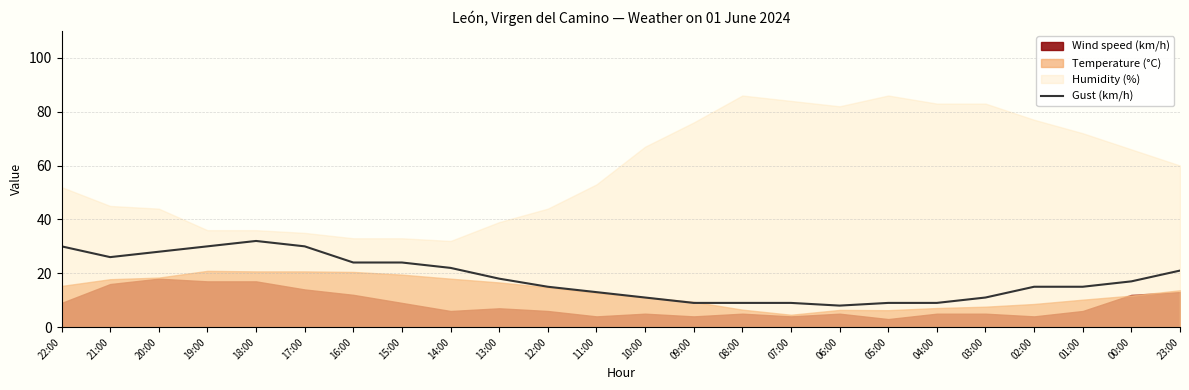

Reading right to left, extract all data points from this chart.

23:00=21	00:00=17	01:00=15	02:00=15	03:00=11	04:00=9	05:00=9	06:00=8	07:00=9	08:00=9	09:00=9	10:00=11	11:00=13	12:00=15	13:00=18	14:00=22	15:00=24	16:00=24	17:00=30	18:00=32	19:00=30	20:00=28	21:00=26	22:00=30